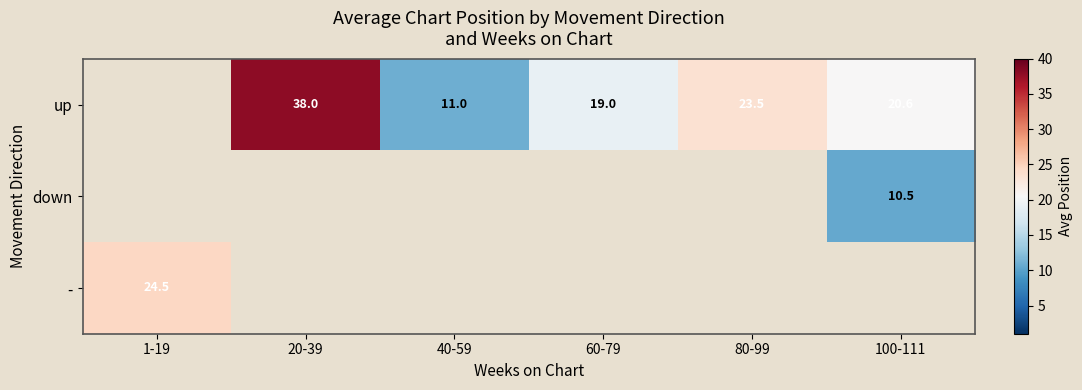

Is it true that up equals 8.4 at 100-111?

False